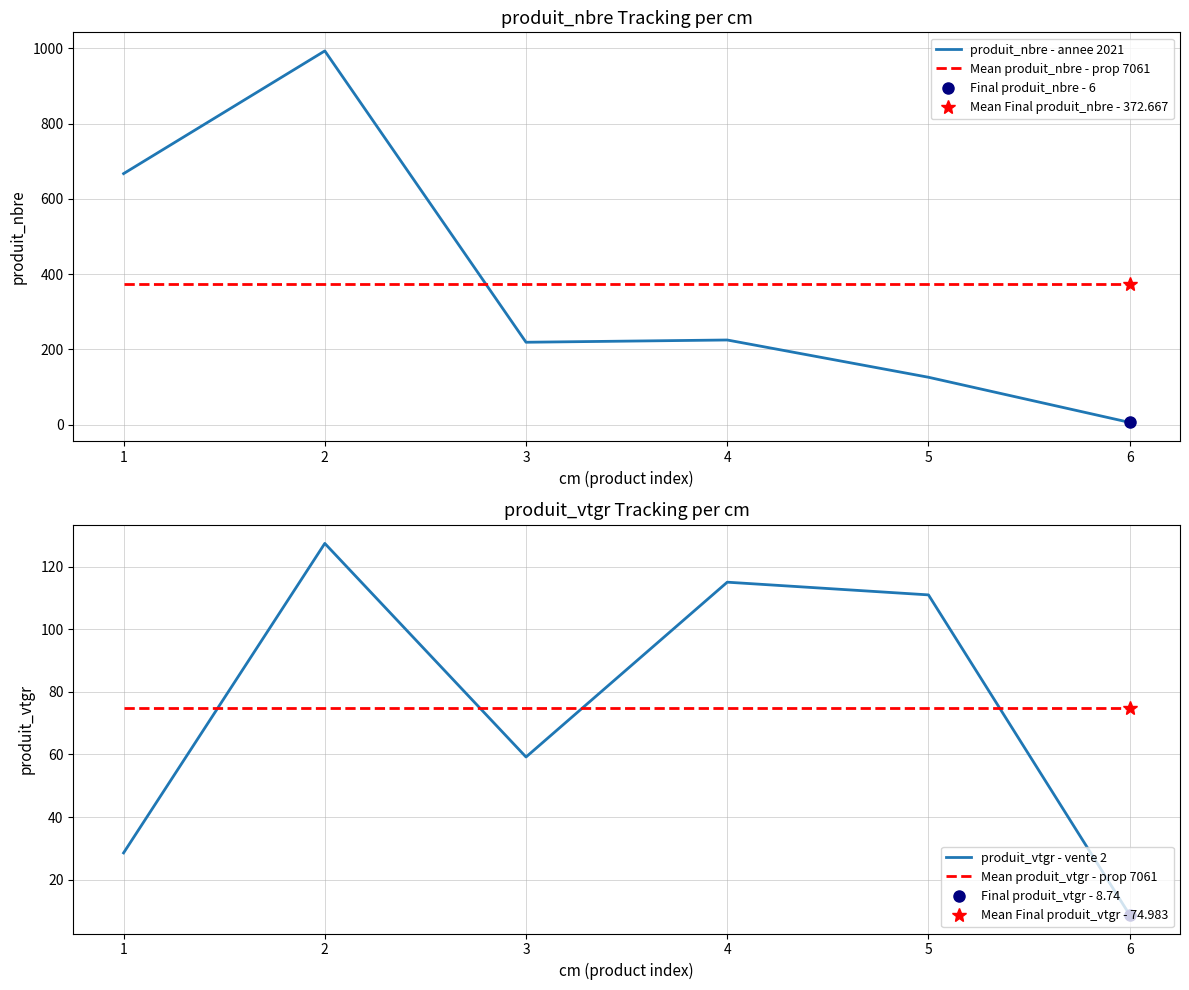

What is the average value of the Mean produit_nbre - prop 7061 series?

372.7